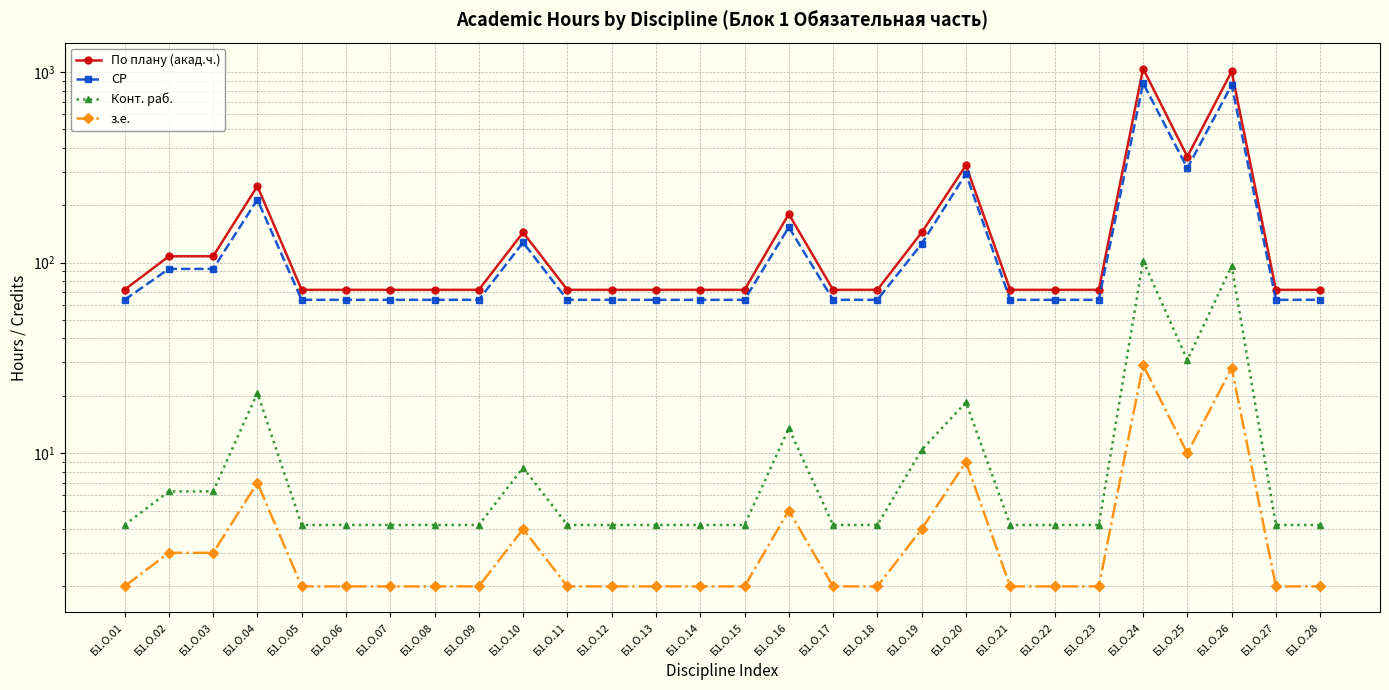

The value of СР at Б1.О.20 is 292.5. True or false?

True